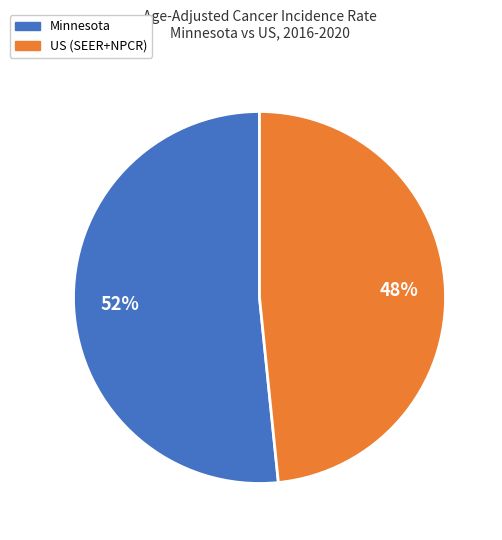

What is the majority slice?

Minnesota